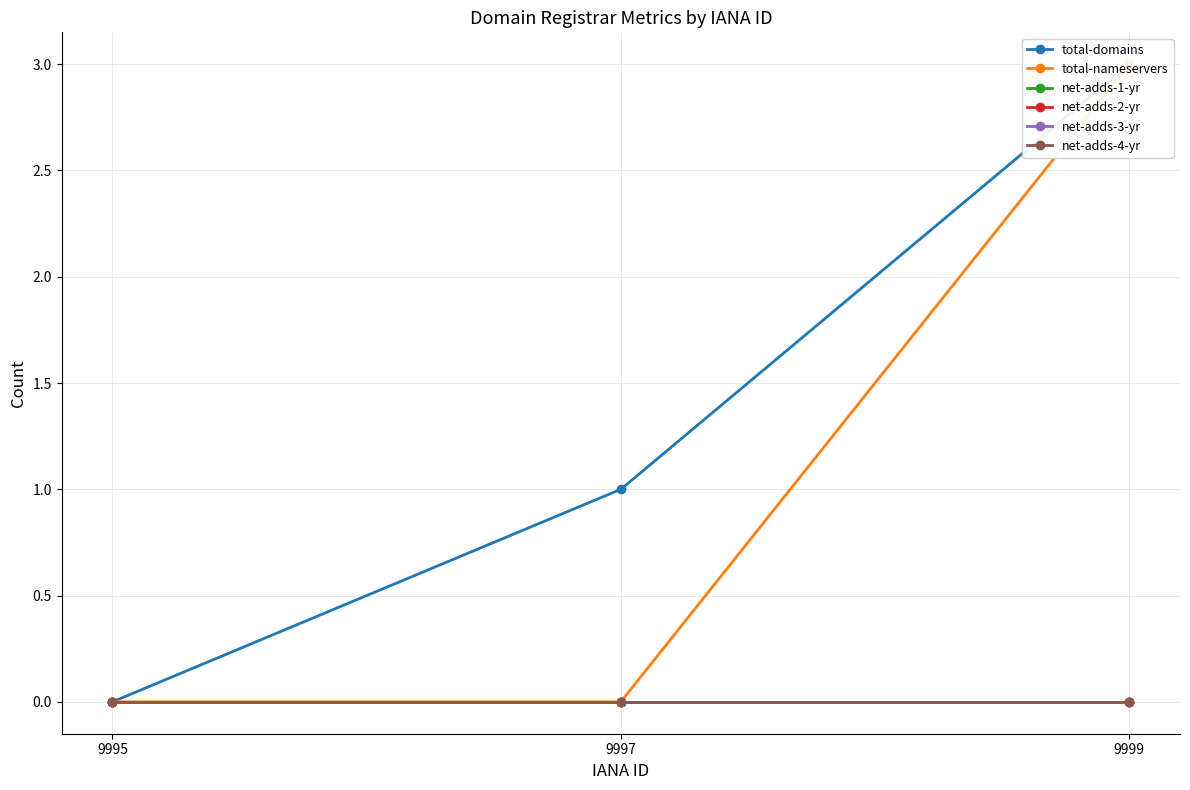

List the series in order of their peak value, lowest first.

net-adds-1-yr, net-adds-2-yr, net-adds-3-yr, net-adds-4-yr, total-domains, total-nameservers